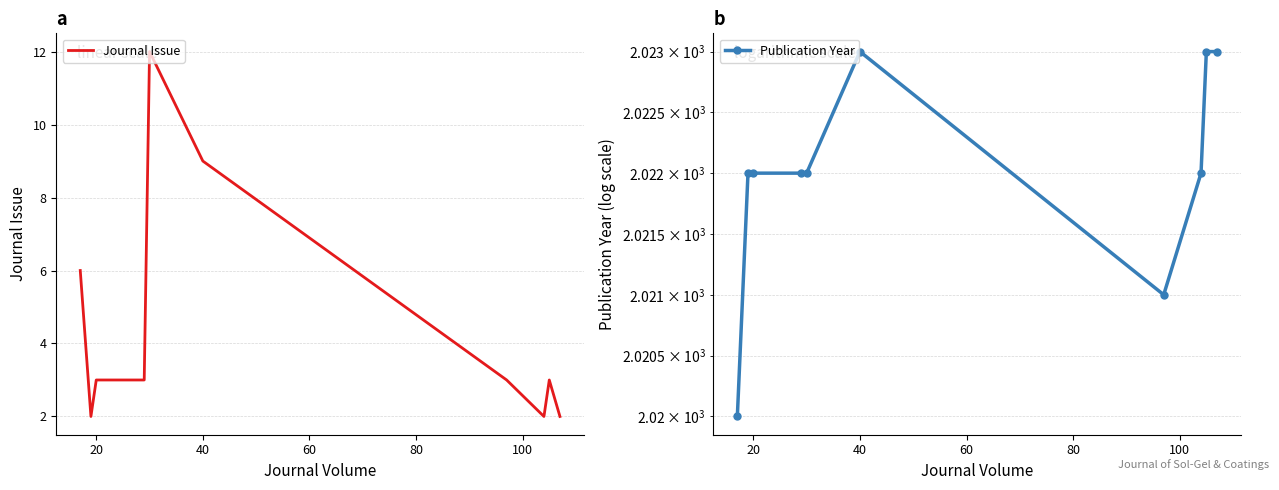

What are all the series names shown in the legend?

Journal Issue, Publication Year